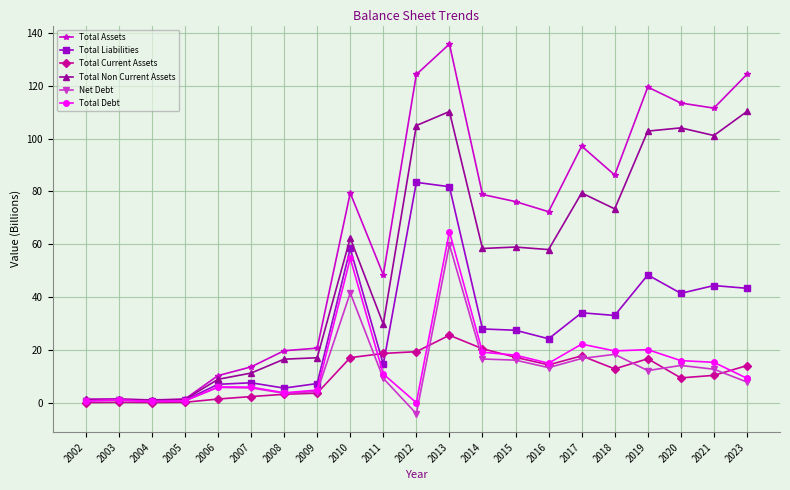

What is the value of the Total Assets point at the 1st from the left?

1.3